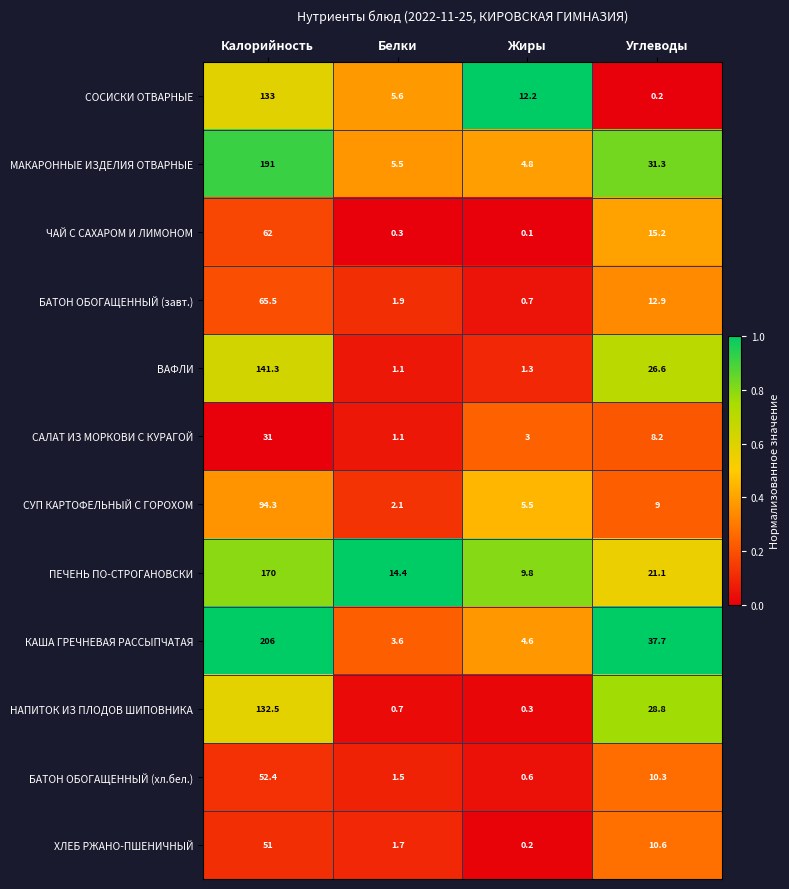

What is the difference between the НАПИТОК ИЗ ПЛОДОВ ШИПОВНИКА values at Углеводы and Жиры?

28.5